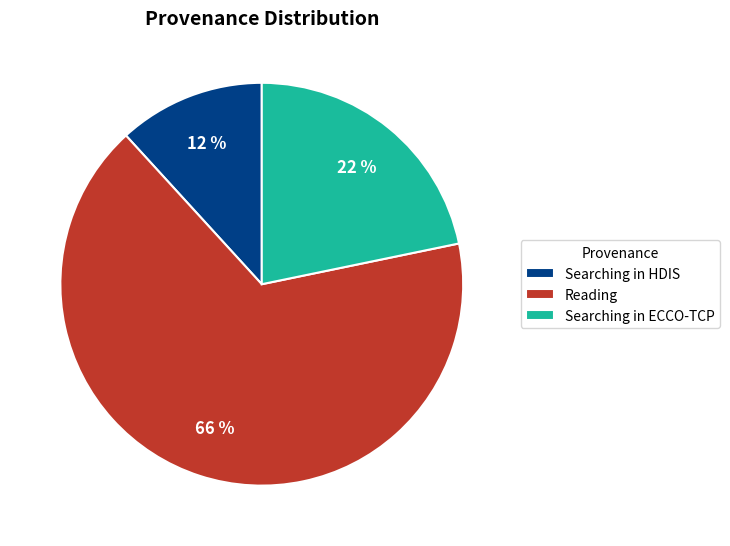

Rank the categories by value from highest to lowest.

Reading, Searching in ECCO-TCP, Searching in HDIS